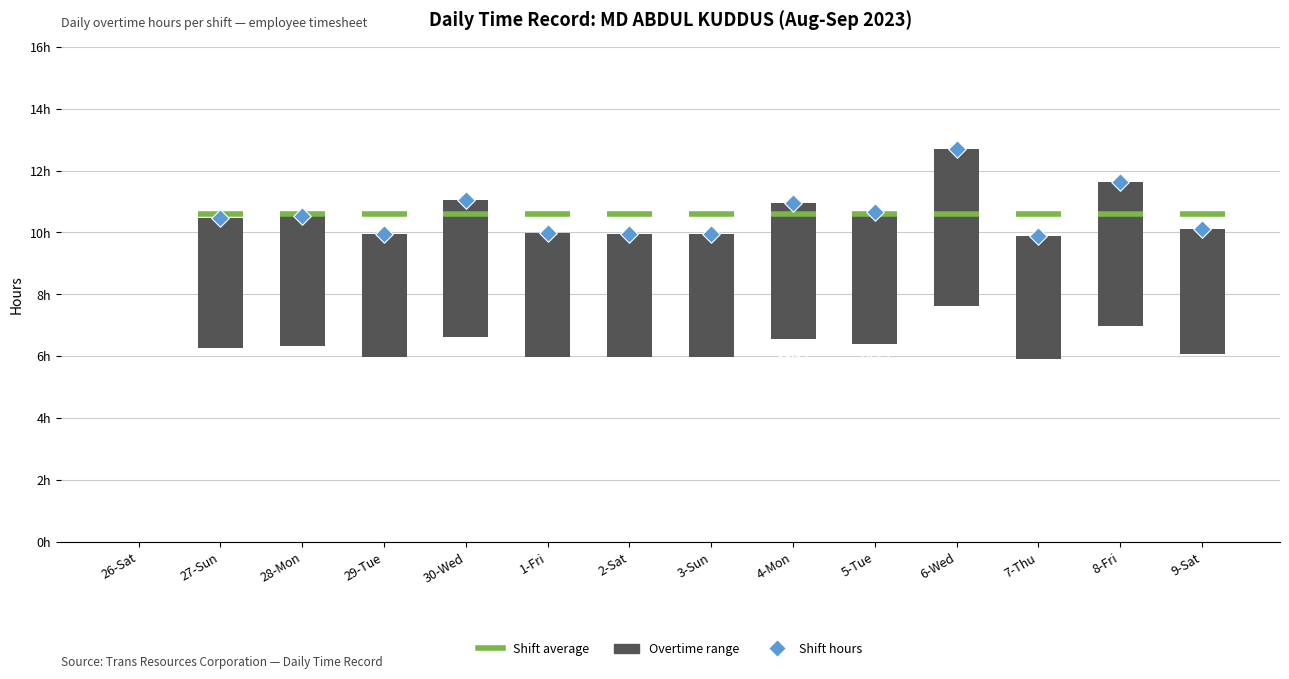

Approximately how many times larger is the value at 6-Wed compared to 8-Fri?

1.1